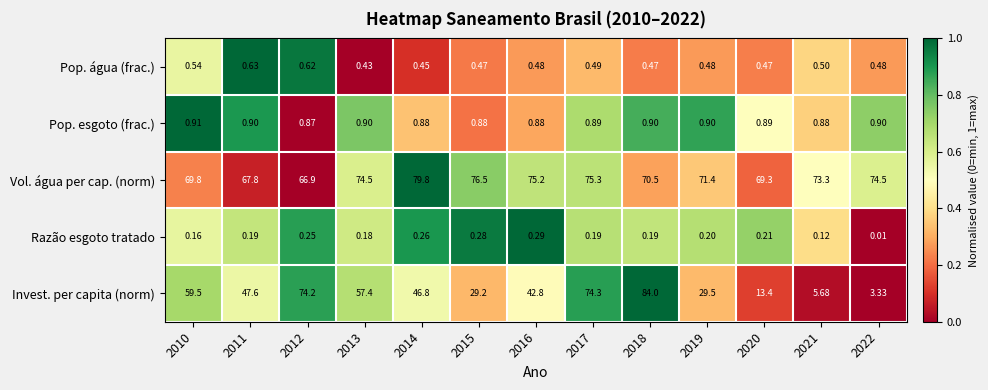

Which series changed the most between 2010 and 2019?

Invest. per capita (norm)